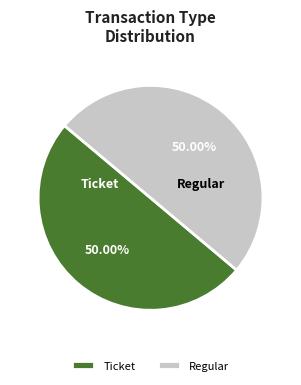

Approximately how many times larger is the value at Regular compared to Ticket?

1.0